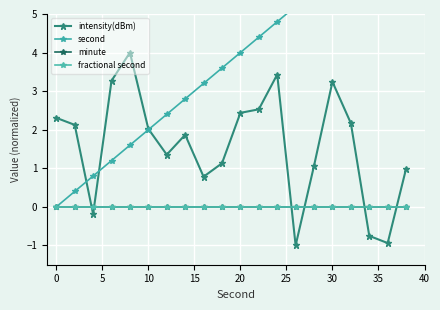

Which series has the widest spread of values?

second